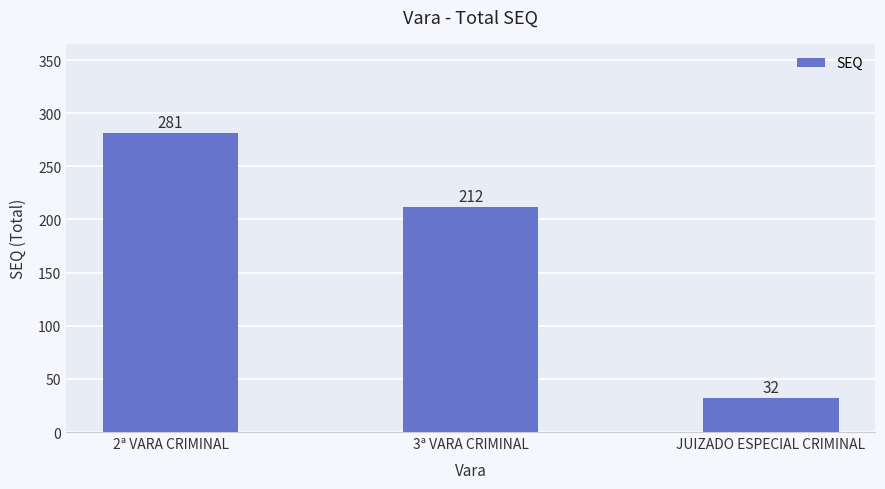

What is the average value?

175